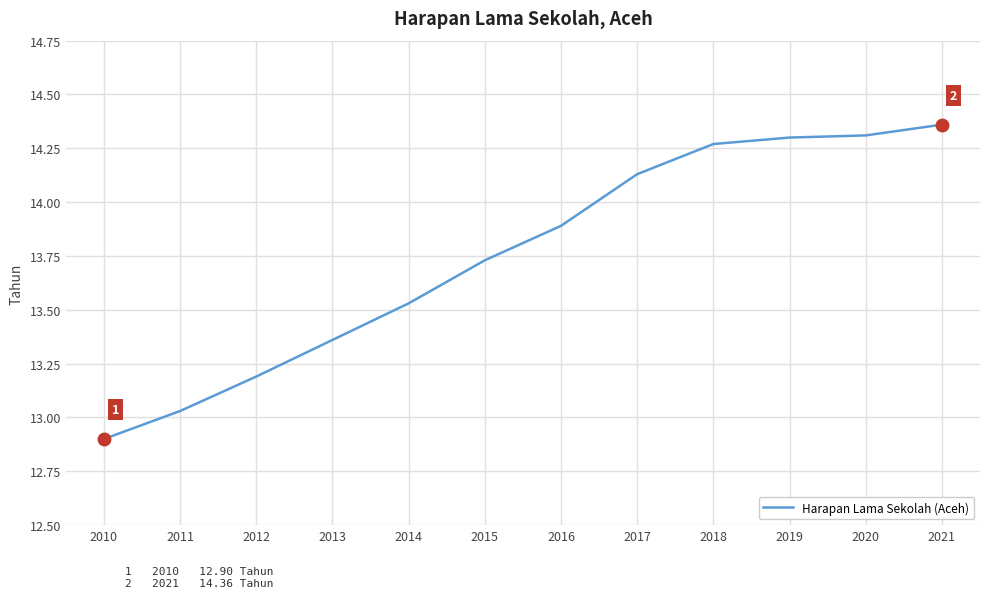

At which category does the chart reach its minimum across all series?

2010